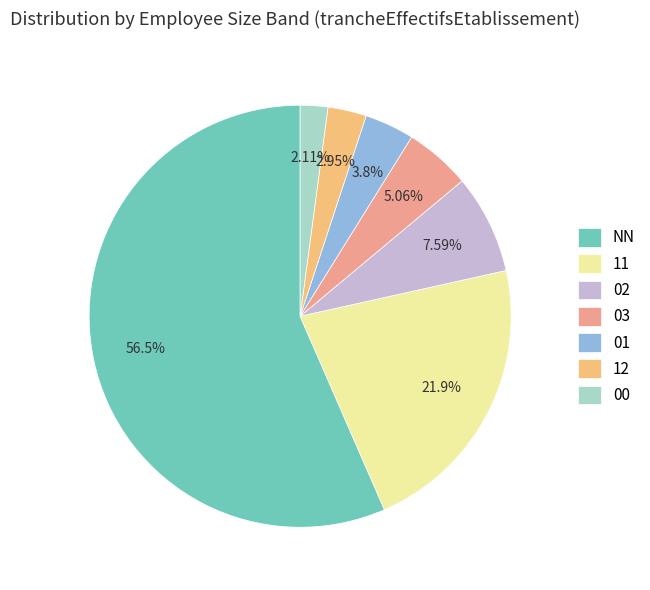

Between 11 and 01, which is larger?

11